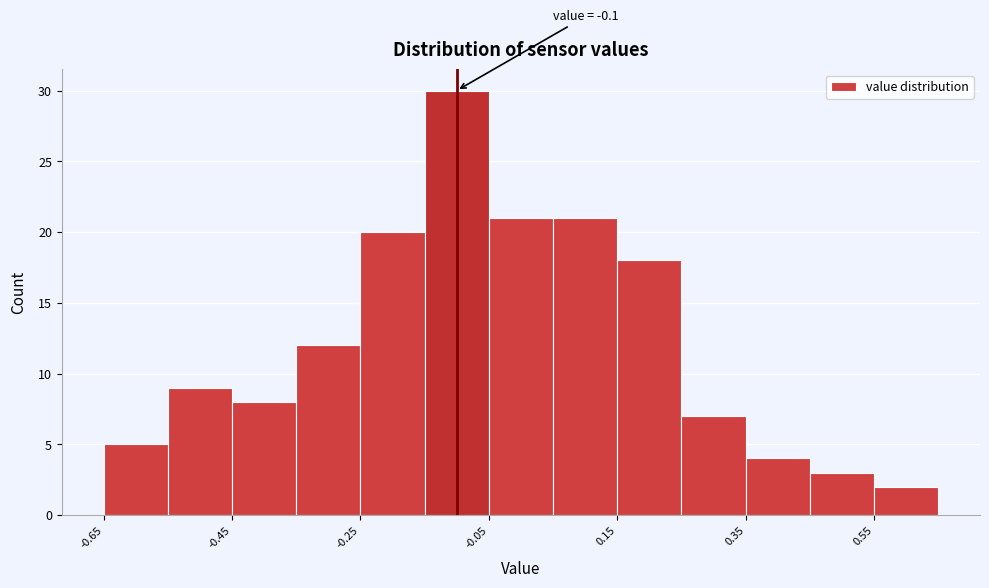

Which range on the x-axis has the tallest bar?

-0.15 to -0.05